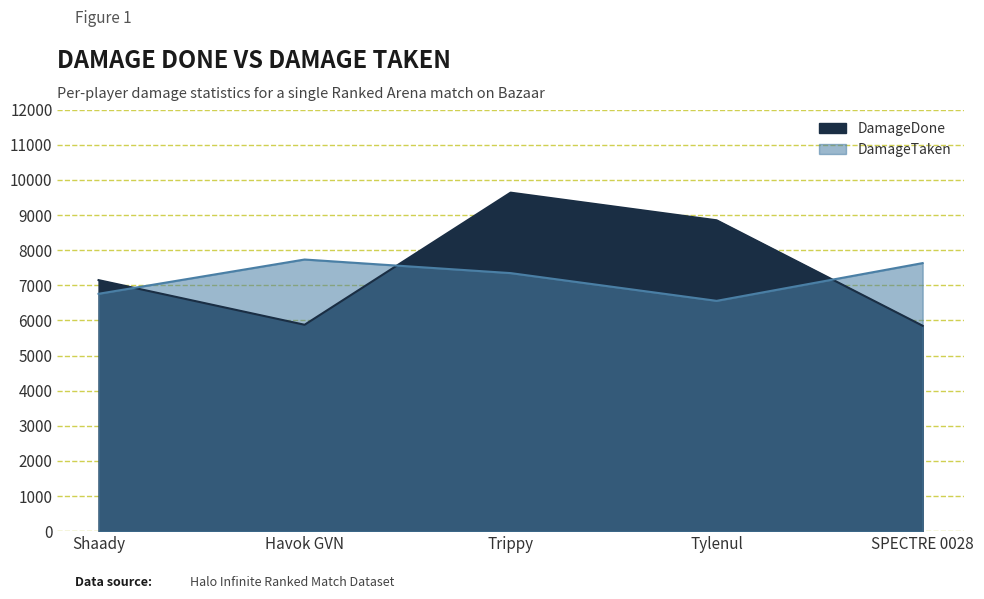

At which label does DamageDone first exceed 7147?

Trippy